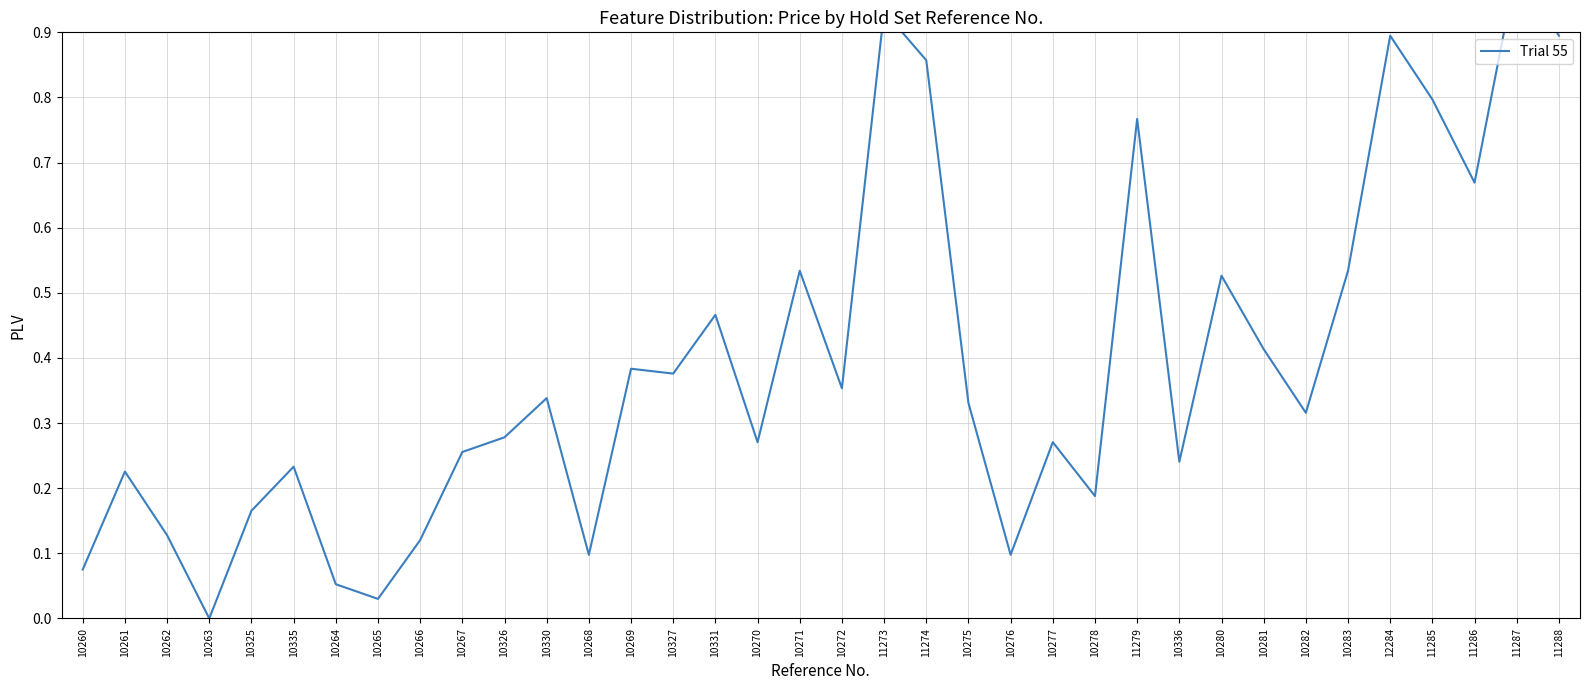

Reading left to right, extract all data points from this chart.

10260=0.1	10261=0.2	10262=0.1	10263=0.0	10325=0.2	10335=0.2	10264=0.1	10265=0.0	10266=0.1	10267=0.3	10326=0.3	10330=0.3	10268=0.1	10269=0.4	10327=0.4	10331=0.5	10270=0.3	10271=0.5	10272=0.4	11273=0.9	11274=0.9	10275=0.3	10276=0.1	10277=0.3	10278=0.2	11279=0.8	10336=0.2	10280=0.5	10281=0.4	10282=0.3	10283=0.5	12284=0.9	11285=0.8	11286=0.7	11287=1.0	11288=0.9